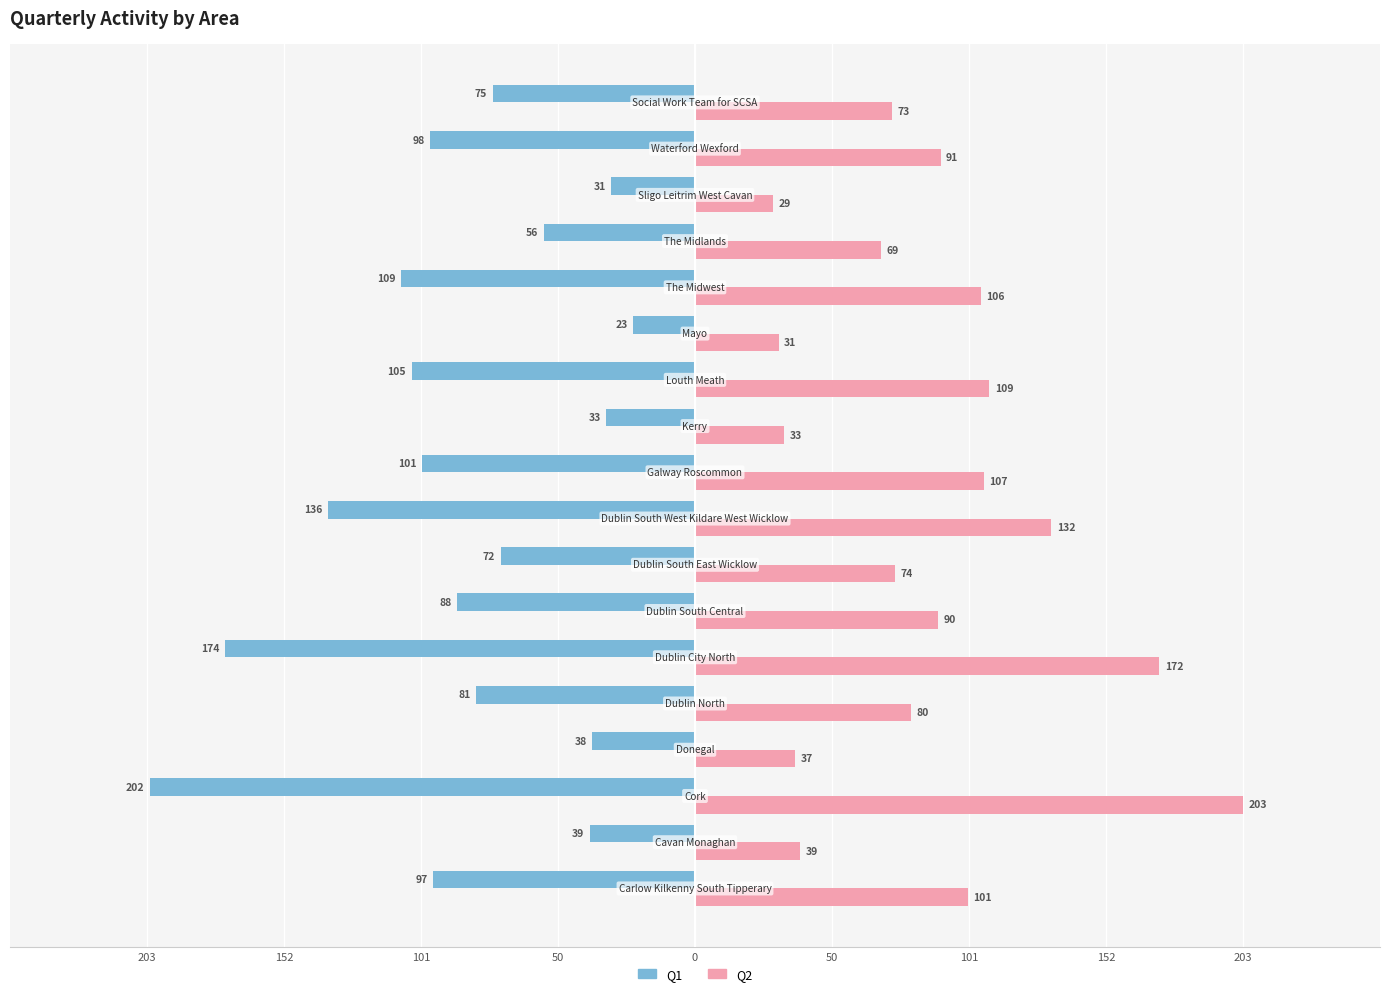

What are all the series names shown in the legend?

Q1, Q2